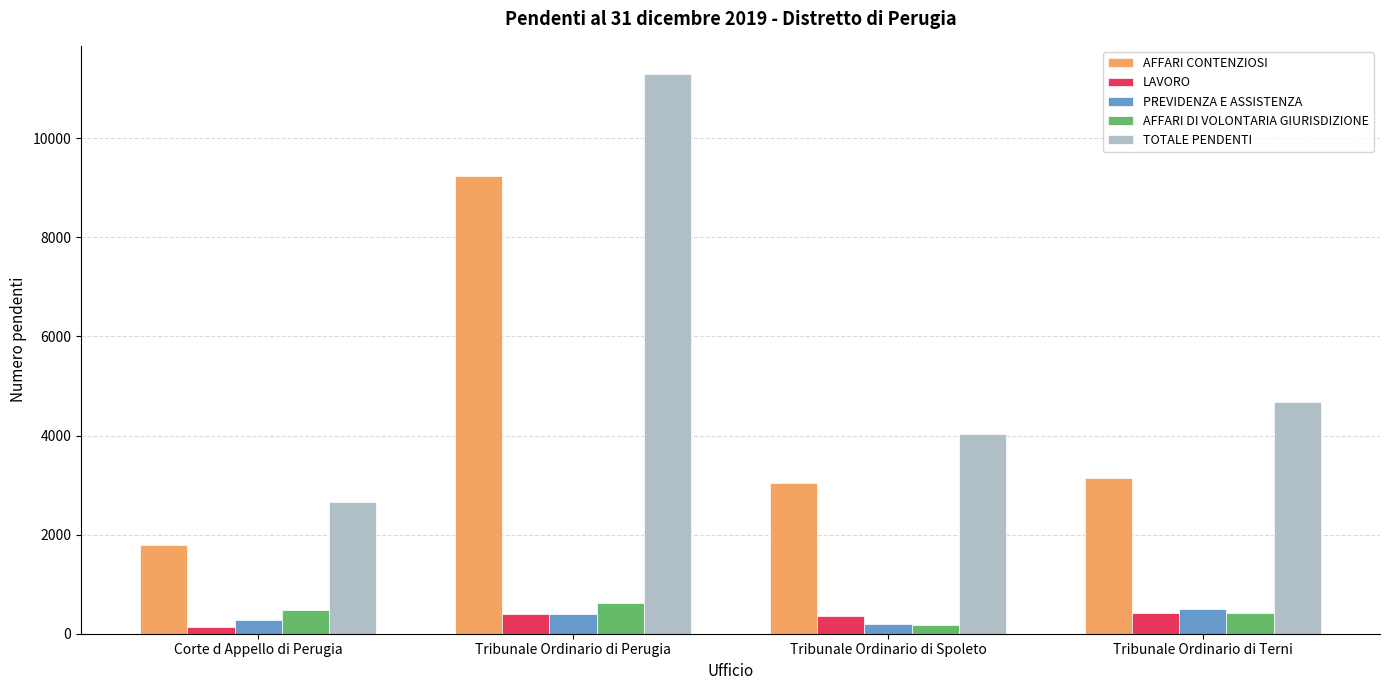

Which category has the highest value in the AFFARI CONTENZIOSI series?

Tribunale Ordinario di Perugia